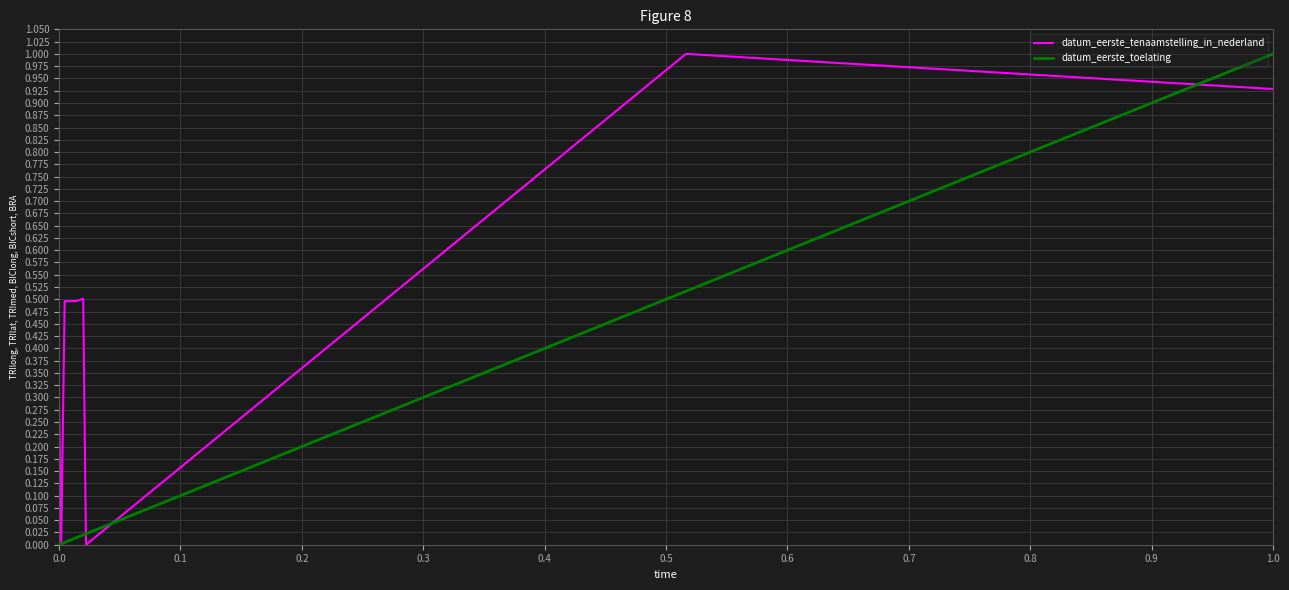

What is the sum of all datum_eerste_toelating values?

1.6